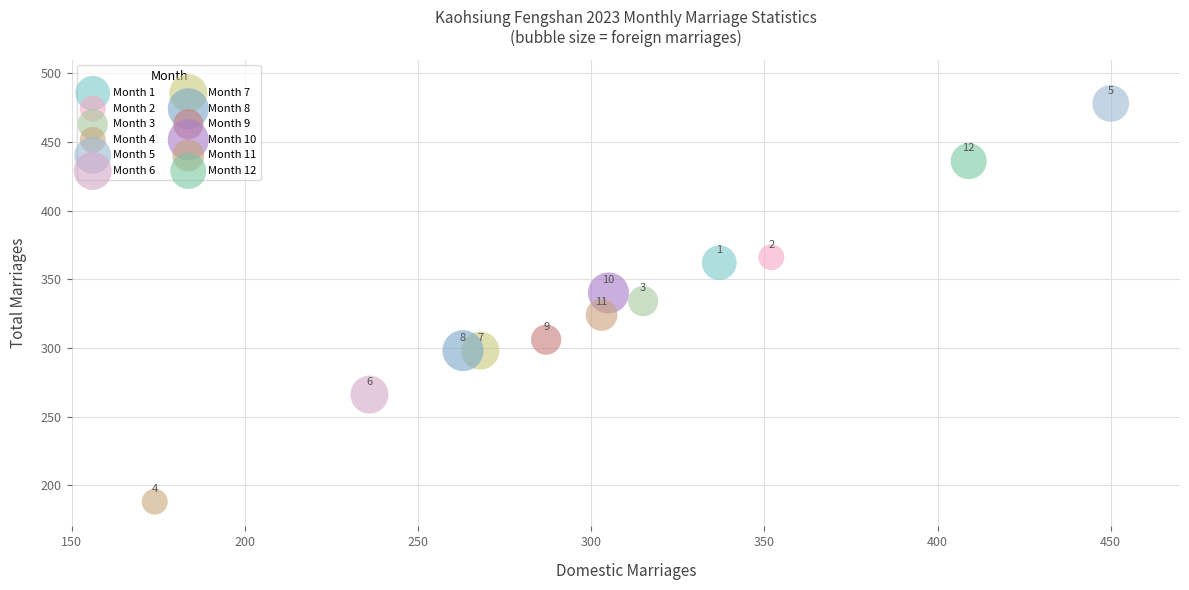

What are all the series names shown in the legend?

Month 1, Month 2, Month 3, Month 4, Month 5, Month 6, Month 7, Month 8, Month 9, Month 10, Month 11, Month 12